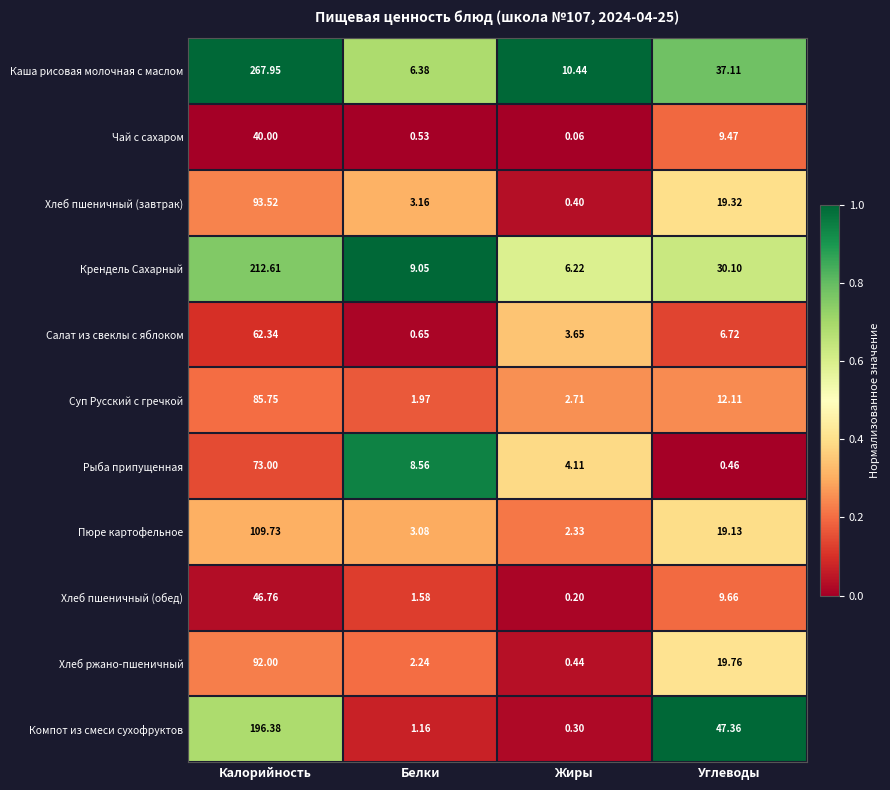

At which label is Хлеб пшеничный (завтрак) closest to 46?

Углеводы